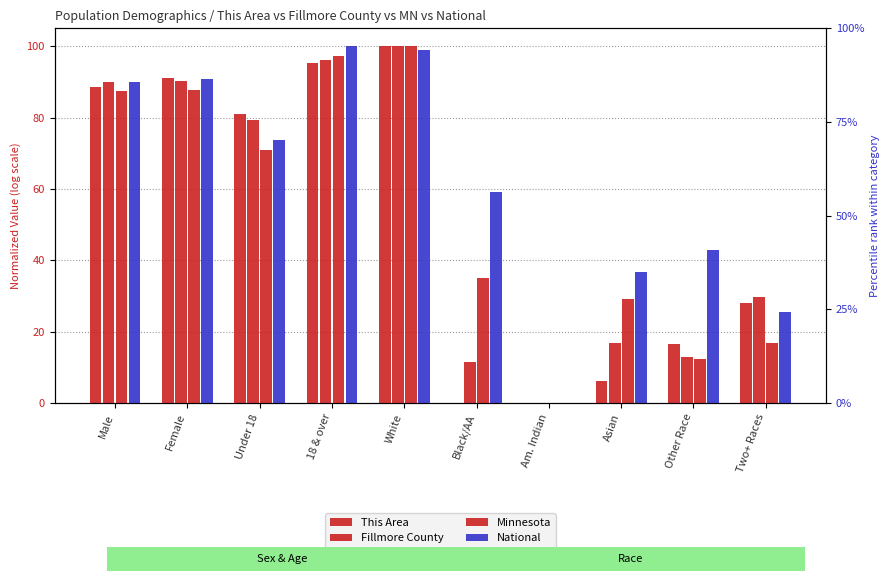

How many data points in This Area are above 80?

5